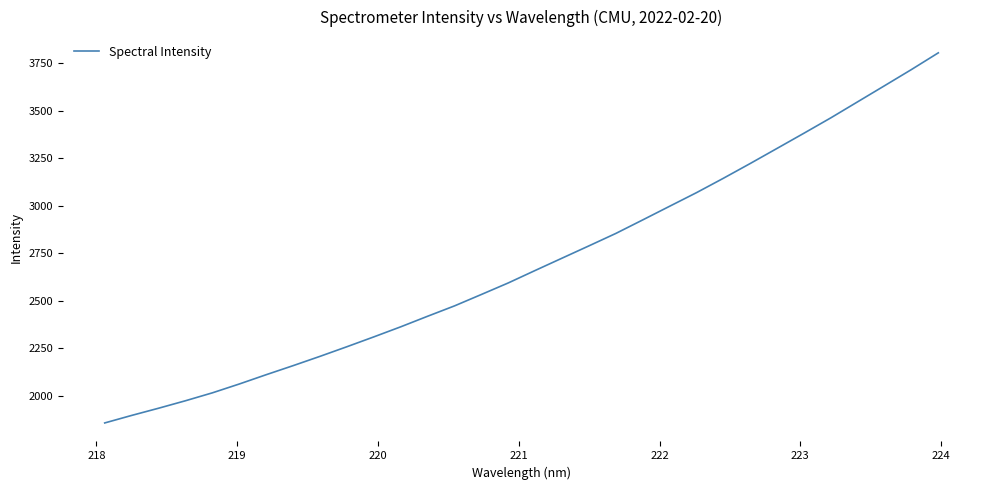

What is the difference between the maximum and minimum values?

1950.8